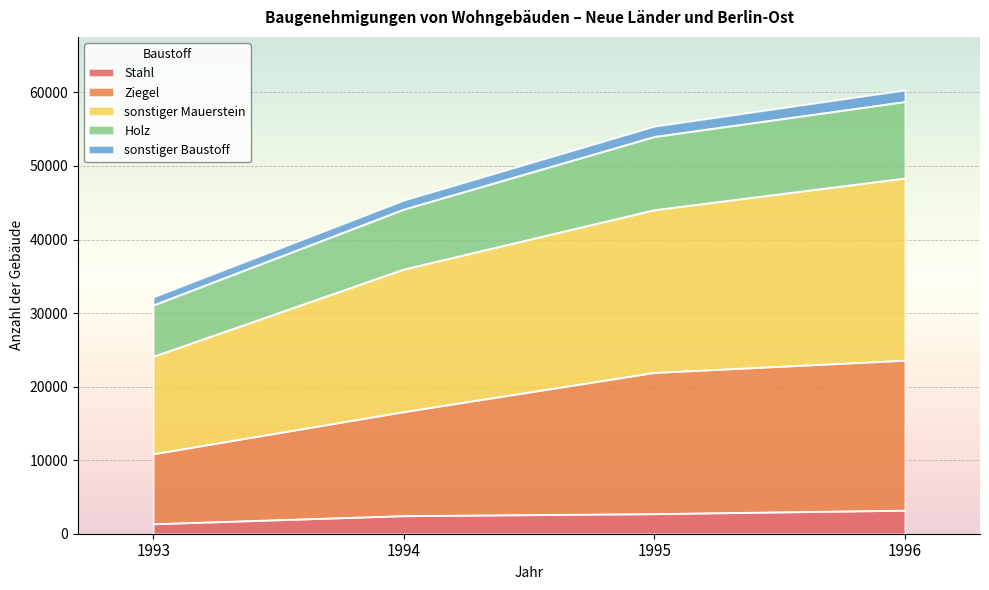

What is the highest value of the Stahl series?

3184